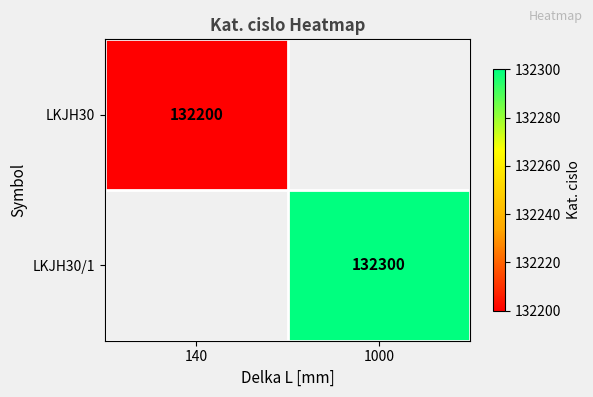

Is it true that LKJH30/1 equals 214440 at 1000?

False